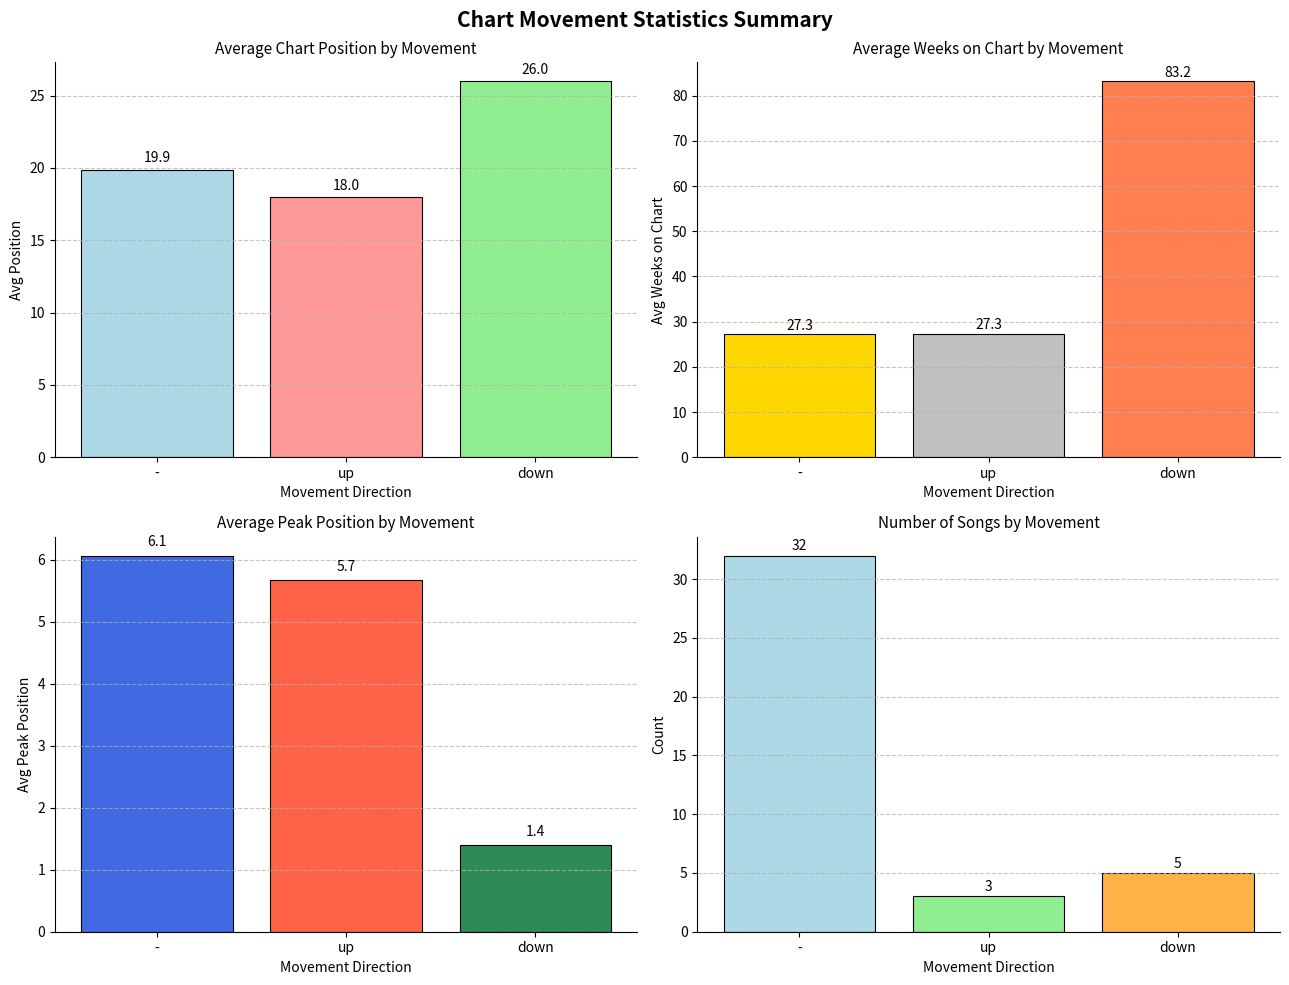

Does the chart contain any negative values?

No